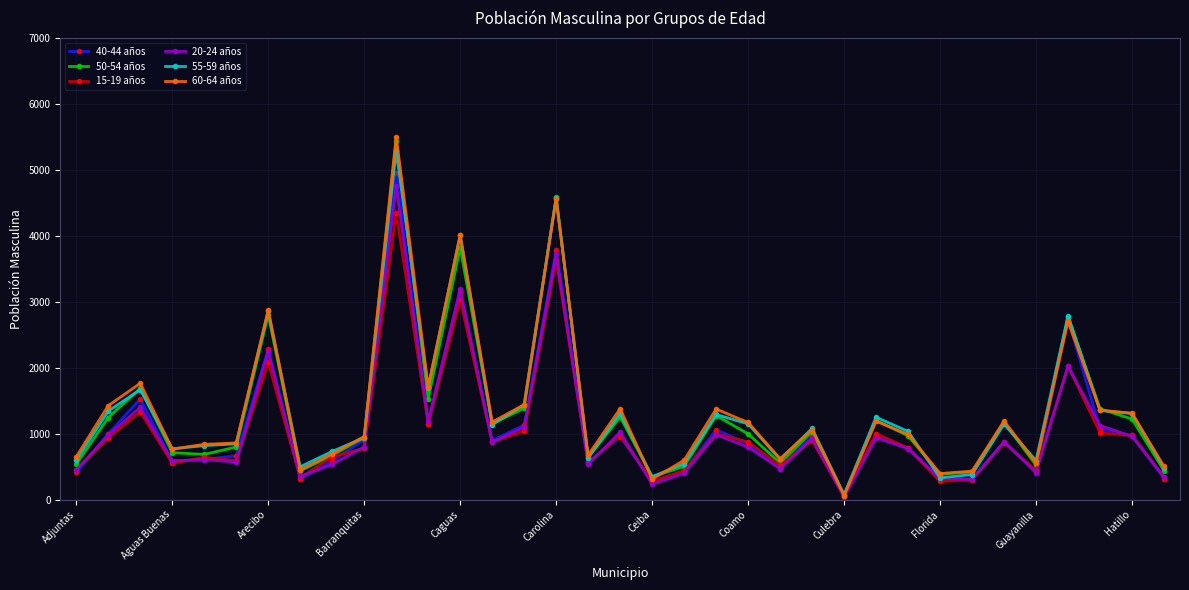

What is the minimum value shown in the chart?

37